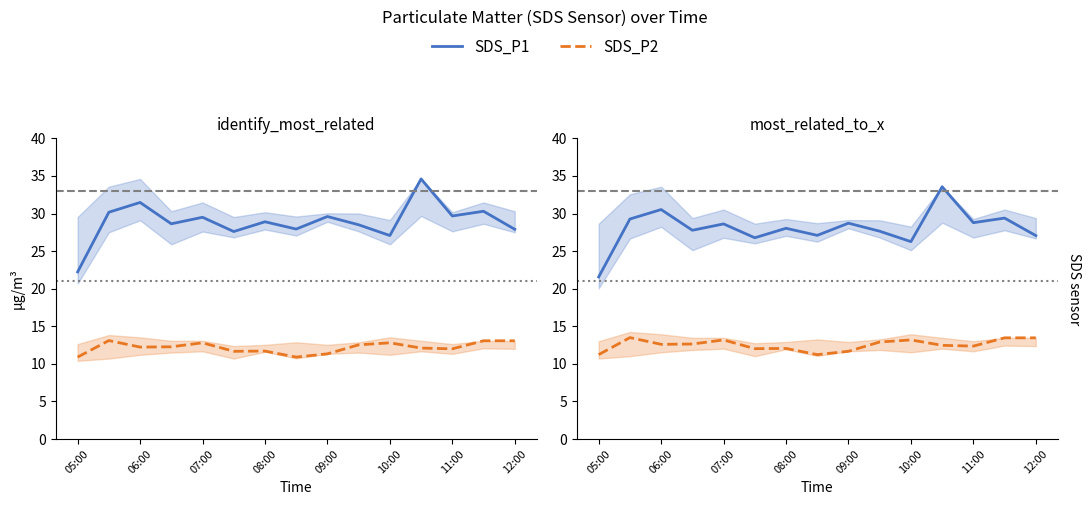

The value of SDS_P2 at 12:00 is 17.7. True or false?

False